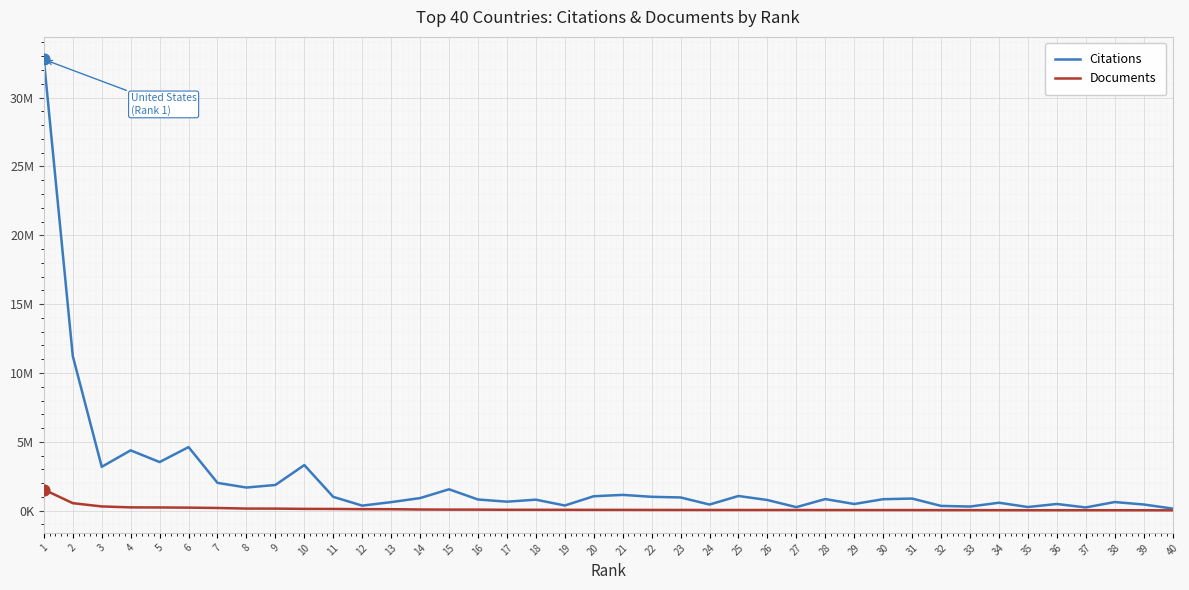

At which category is the sum across all series the highest?

1